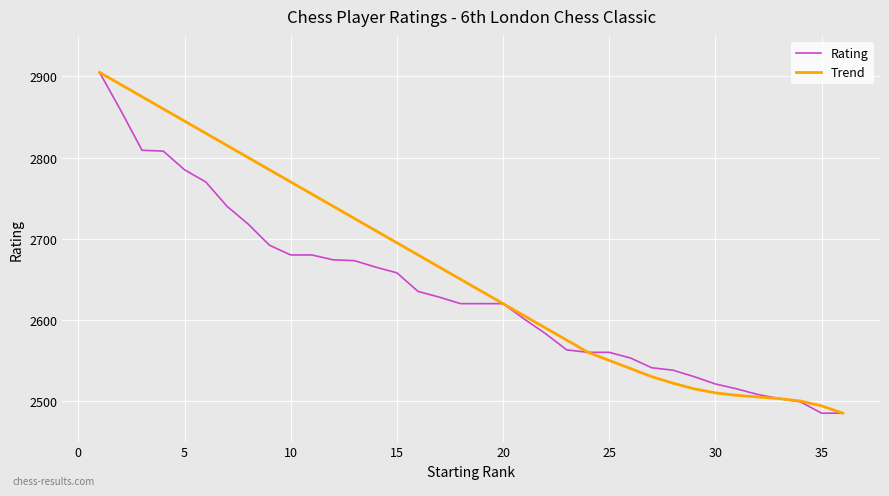

What is the difference between the maximum and second lowest values in the Trend series?

411